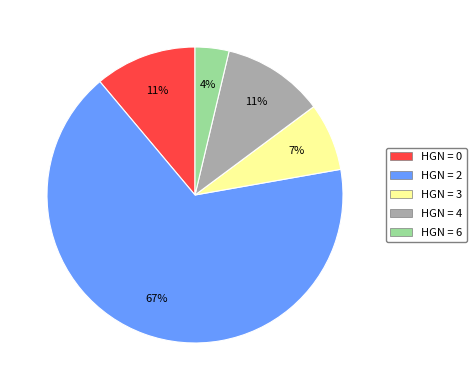

To the nearest percent, what percentage of the pie is HGN = 2?

67%